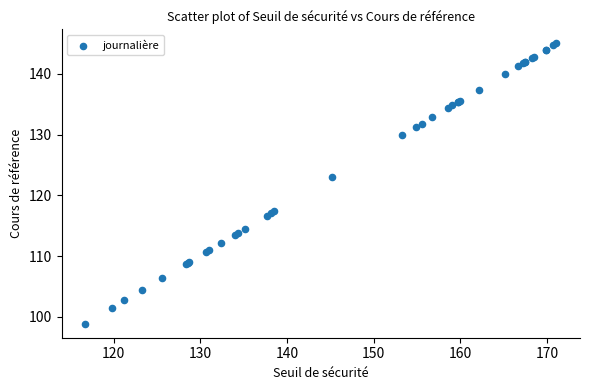

What Y value in the scatter plot is closest to 121?

123.0